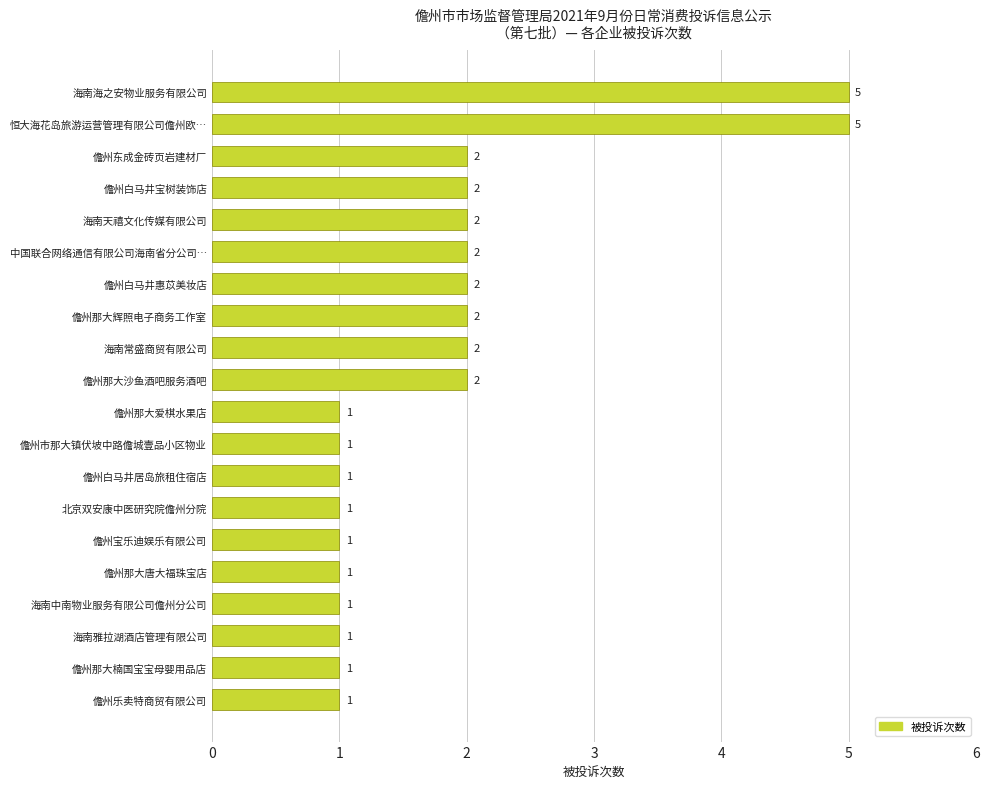

The chart shows a value of 1 at 儋州乐卖特商贸有限公司. True or false?

True